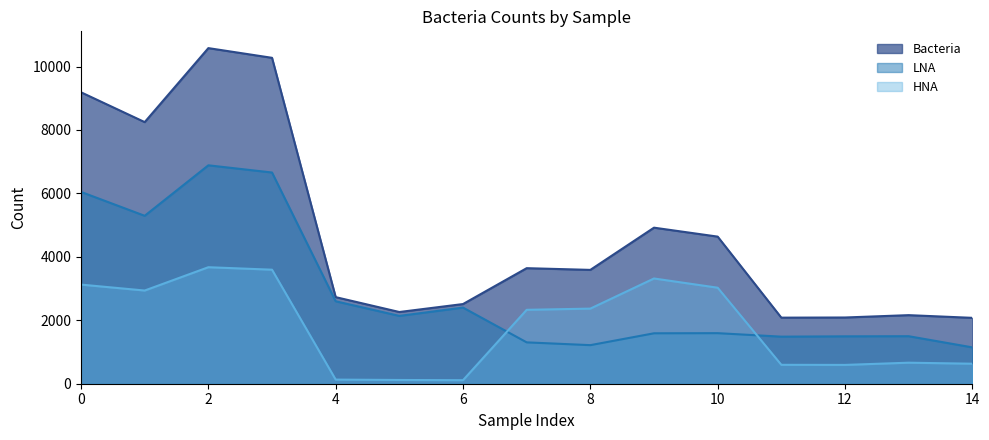

What is the total value across all series at 2?

21140